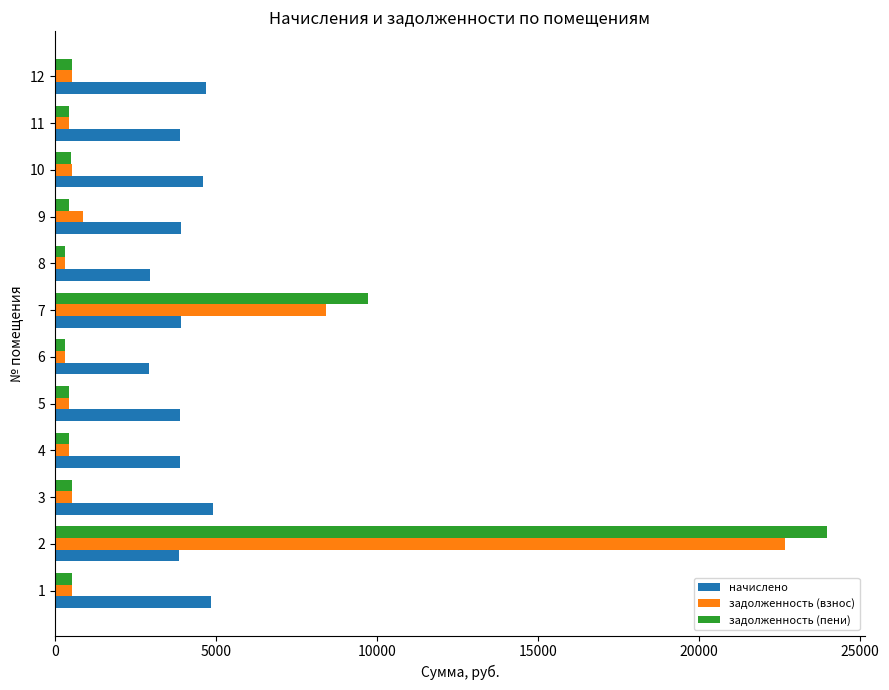

At 2, list the series in order from smallest to largest.

начислено, задолженность (взнос), задолженность (пени)